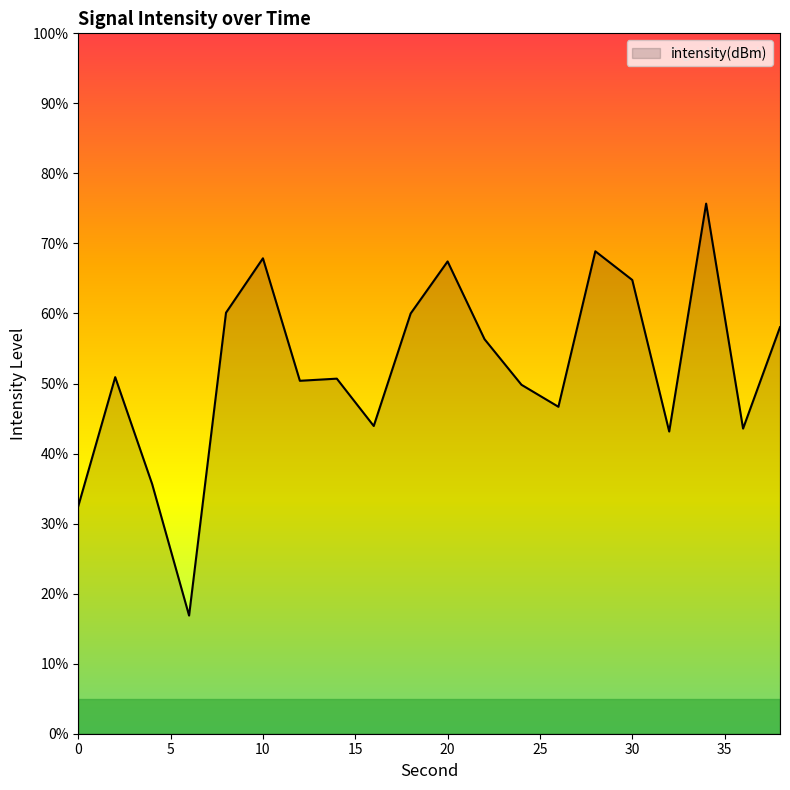

What is the greatest value displayed?

75.7